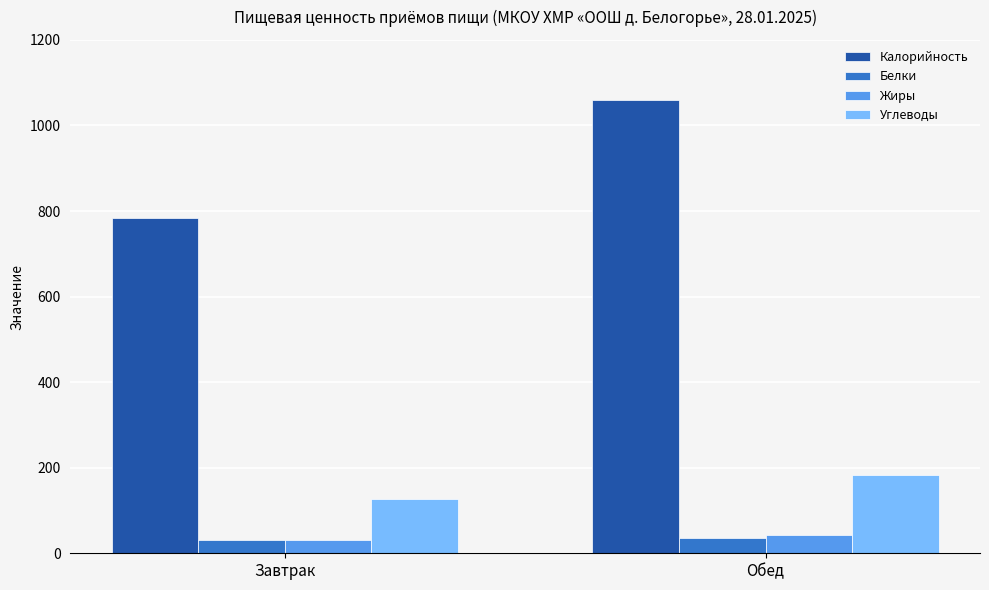

True or false: Калорийность has a value of 782.7 at Завтрак.

True